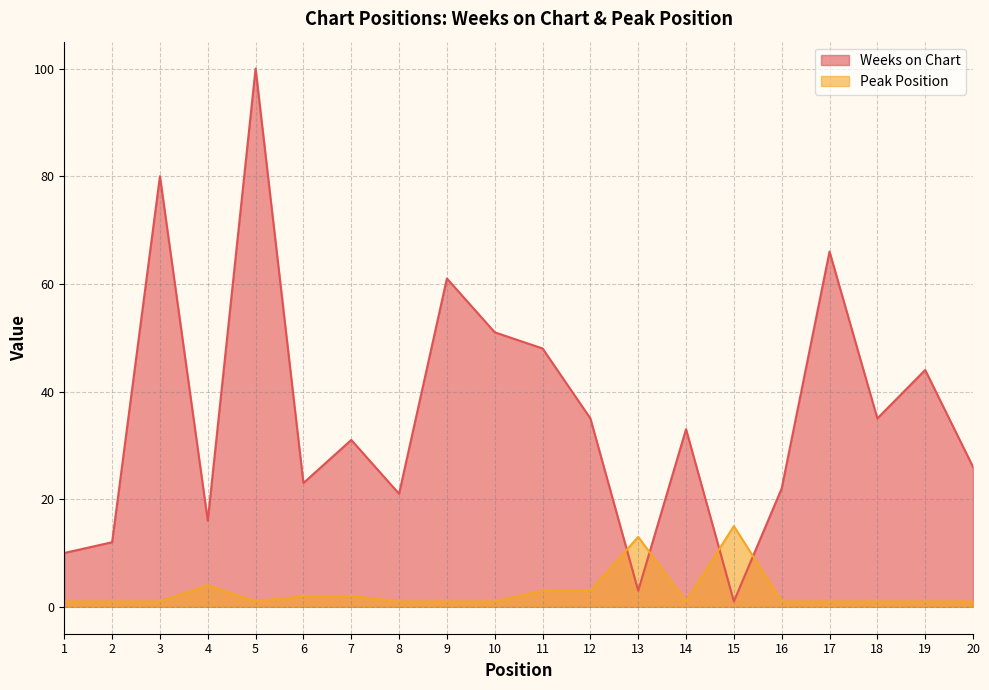

Reading right to left, transcribe all the data shown in this chart.

Weeks on Chart: 26	44	35	66	22	1	33	3	35	48	51	61	21	31	23	100	16	80	12	10
Peak Position: 1	1	1	1	1	15	1	13	3	3	1	1	1	2	2	1	4	1	1	1